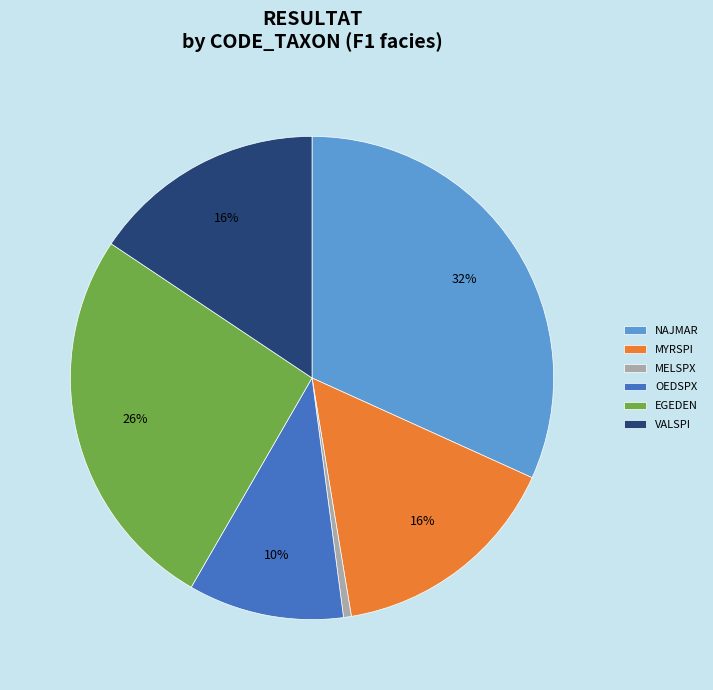

Combined, do VALSPI and EGEDEN account for over 50%?

No